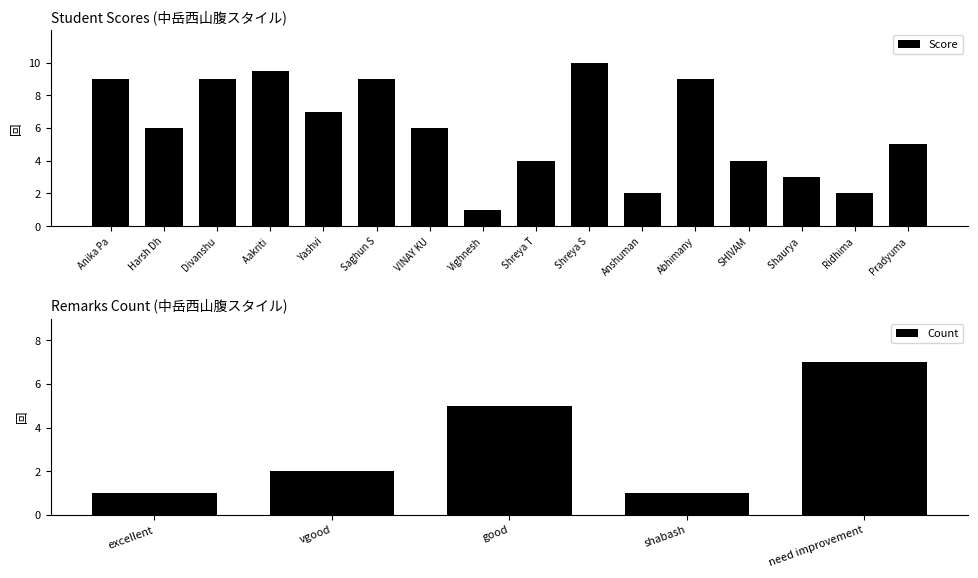

What is the average value?

6.0